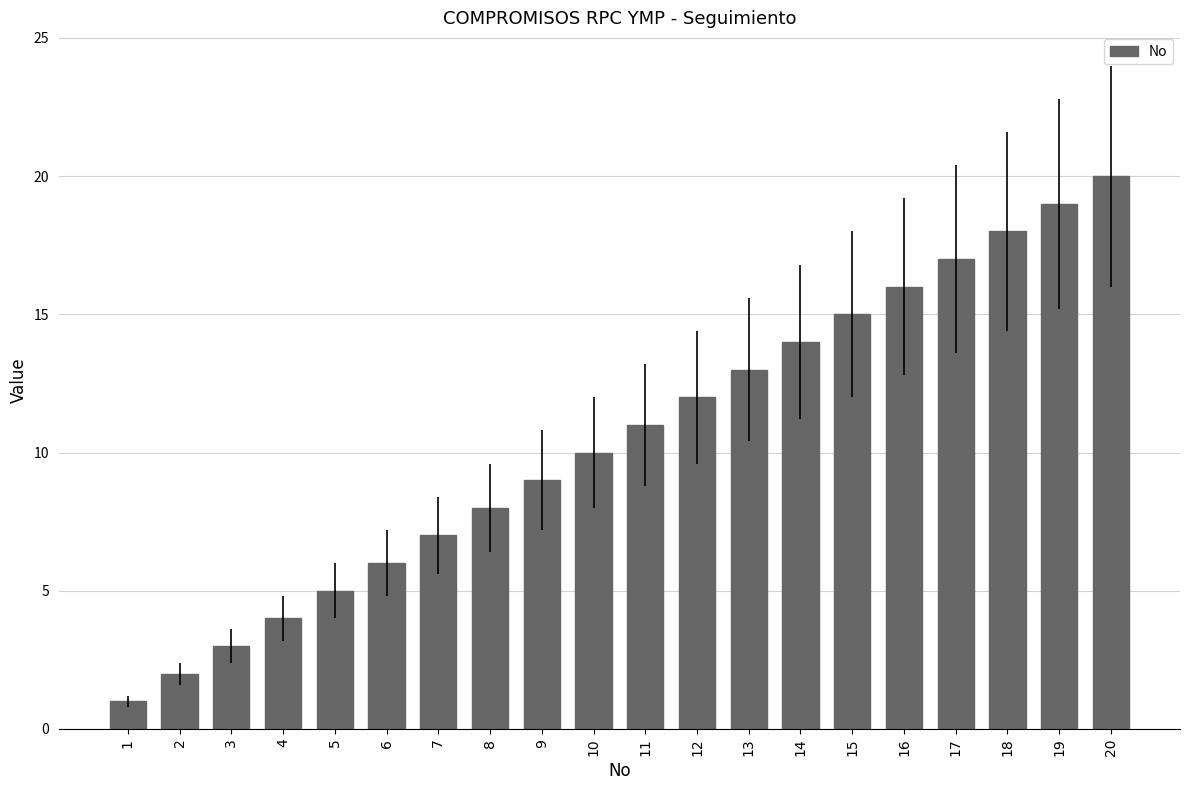

Which category has the lowest value across all series?

1